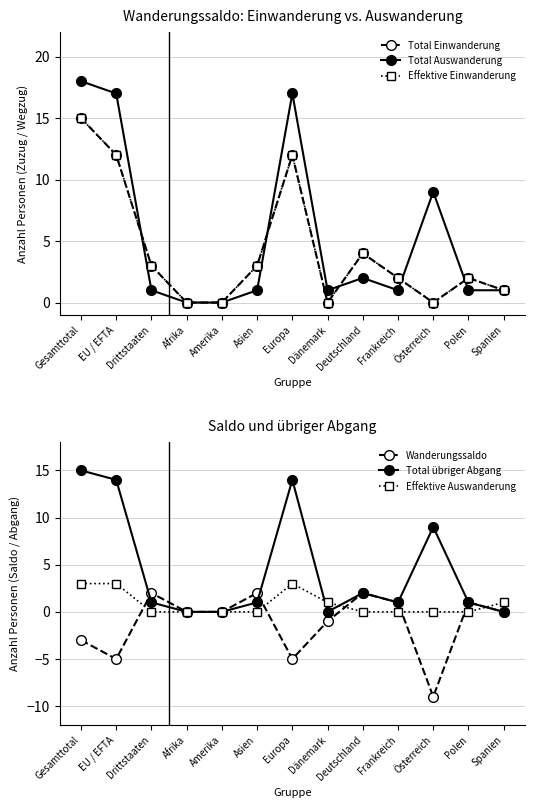

Which series has the widest spread of values?

Total Auswanderung